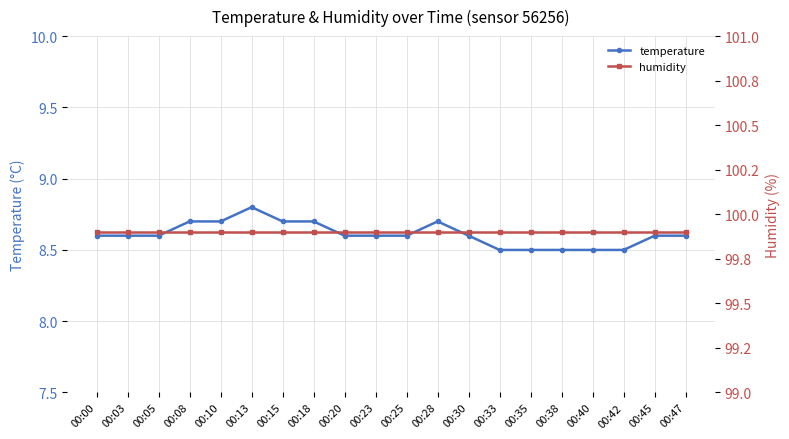

Rank the series by their average value, from lowest to highest.

temperature, humidity